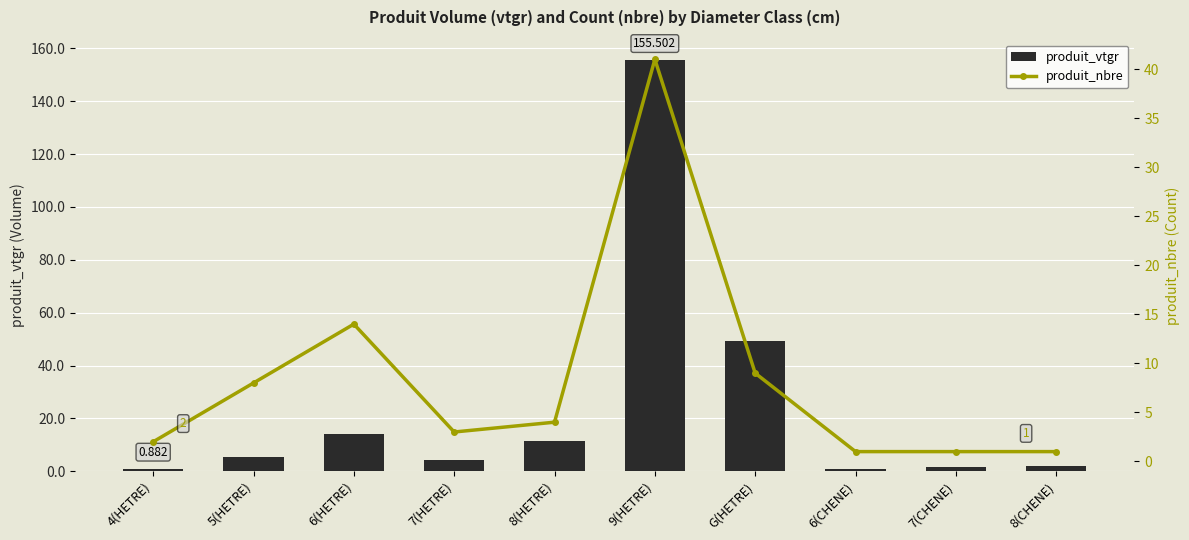

What is the difference between the produit_nbre values at 7(CHENE) and 9(HETRE)?

40.0